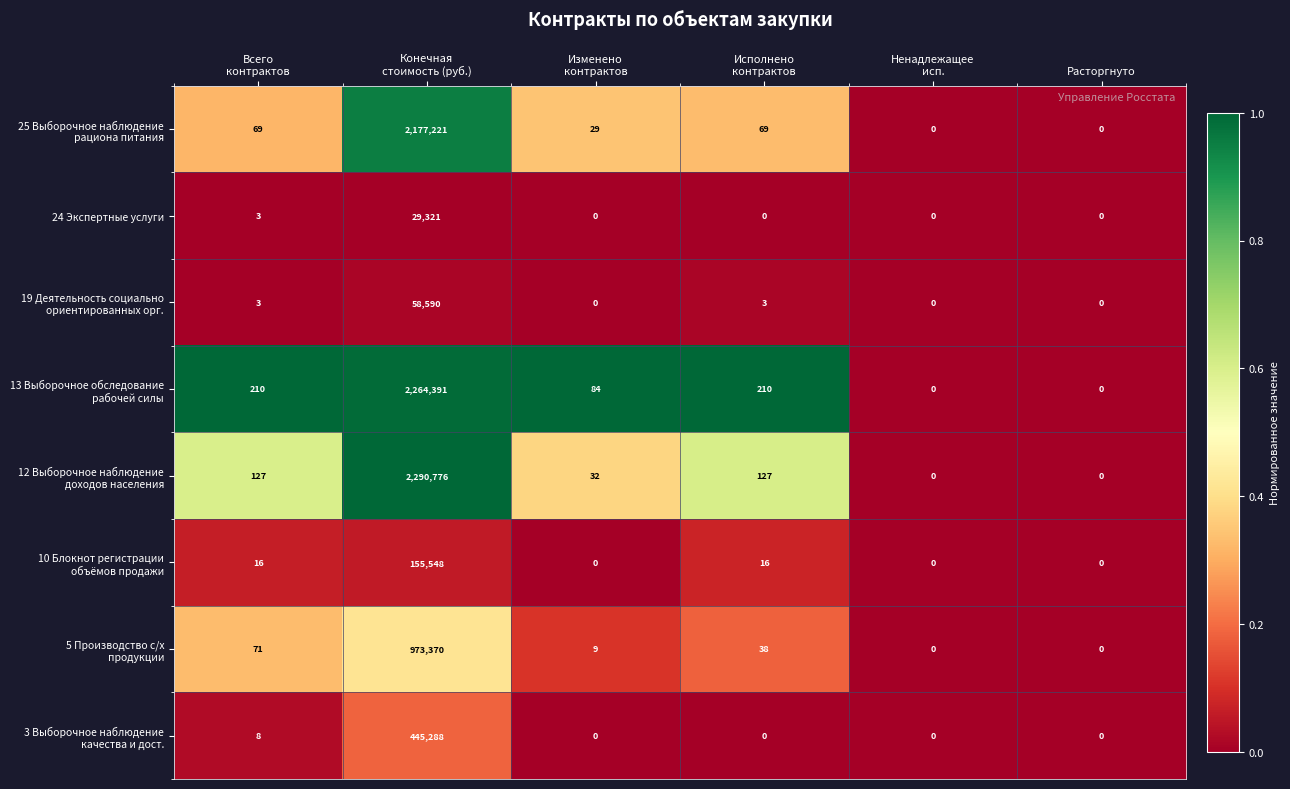

What is the difference between the maximum and minimum values in the 24 Экспертные услуги series?

29321